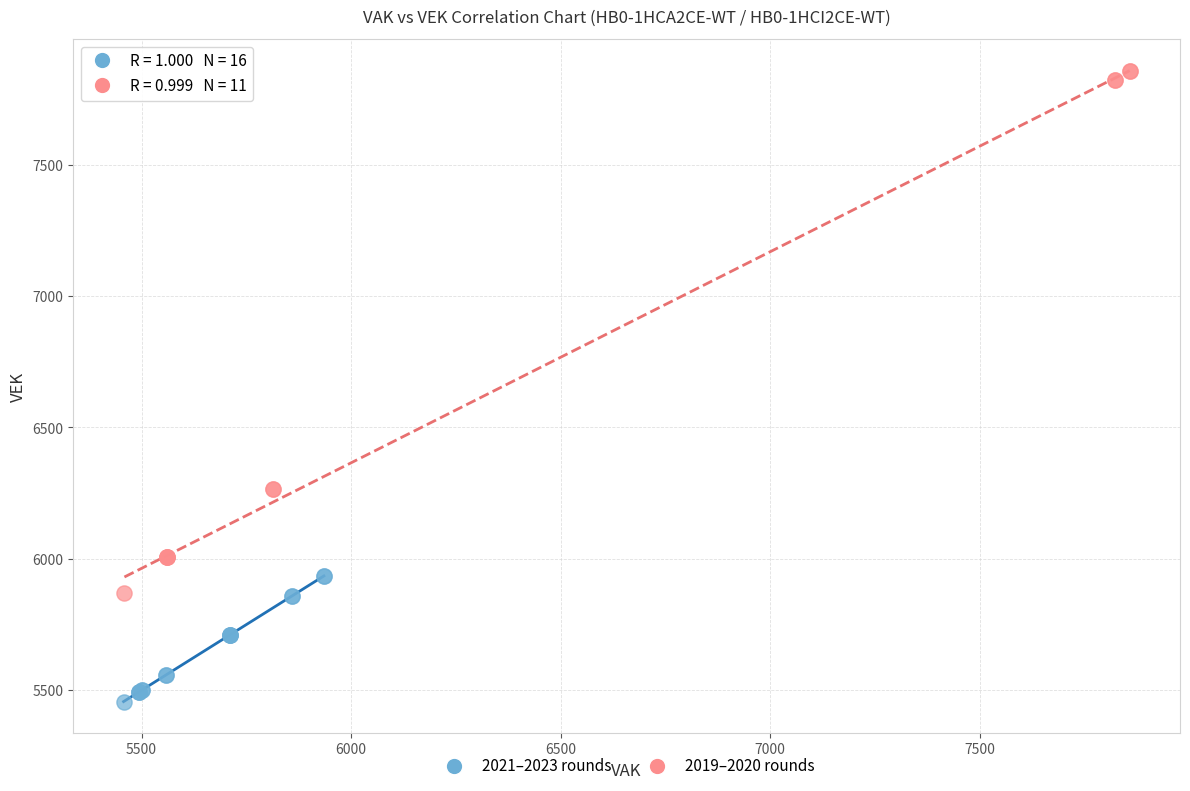

Which series has the largest Y range (max minus min)?

2019–2020 rounds